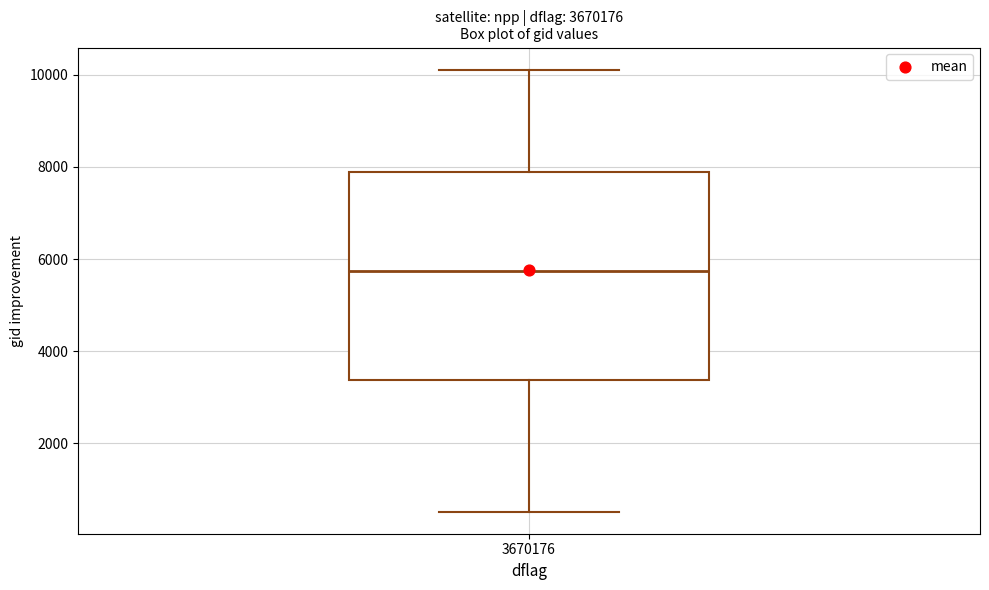

Where is the upper edge of the box at x = 3670176 on the y-axis? The values are not printed on the chart, so give them approximately, as read against the axis.

7800